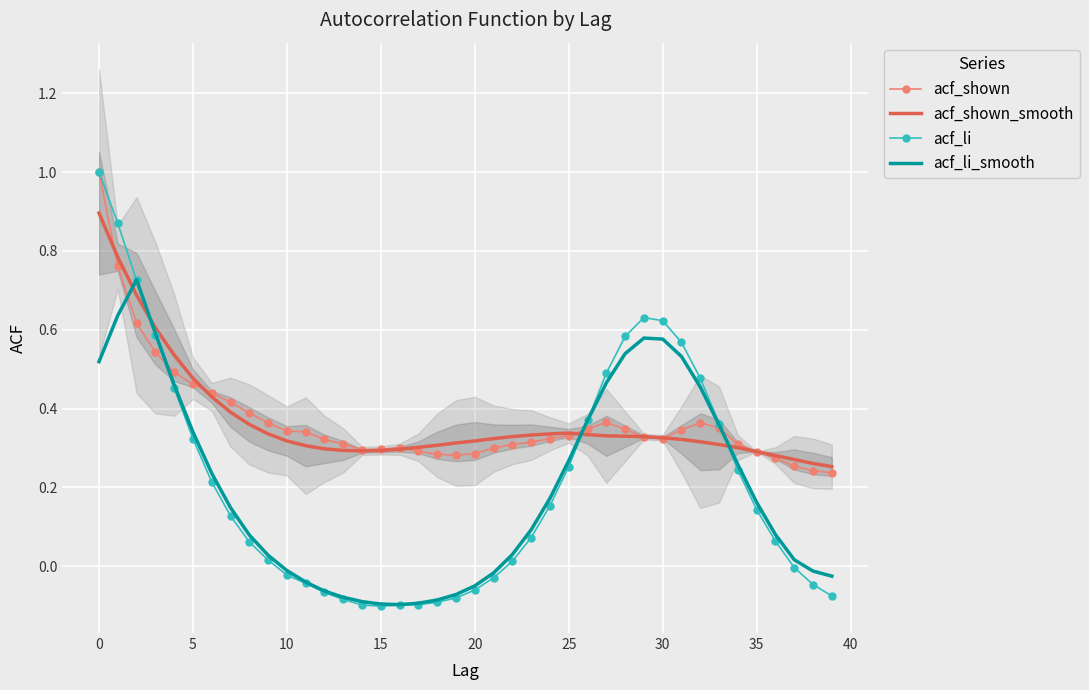

What is the sum of the acf_li_smooth values at 24 and 18?

0.1